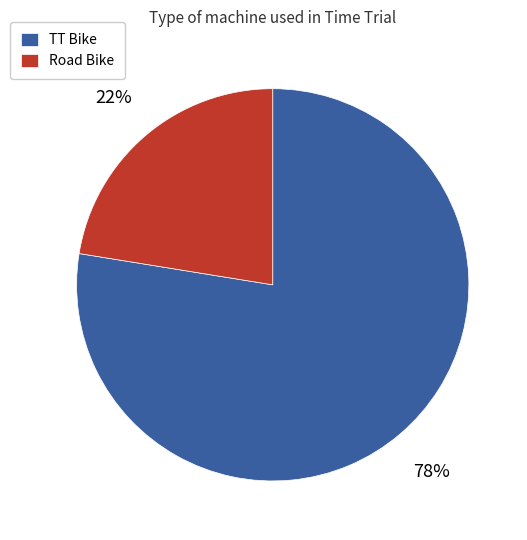

To the nearest percent, what is the combined percentage of Road Bike and TT Bike?

100%